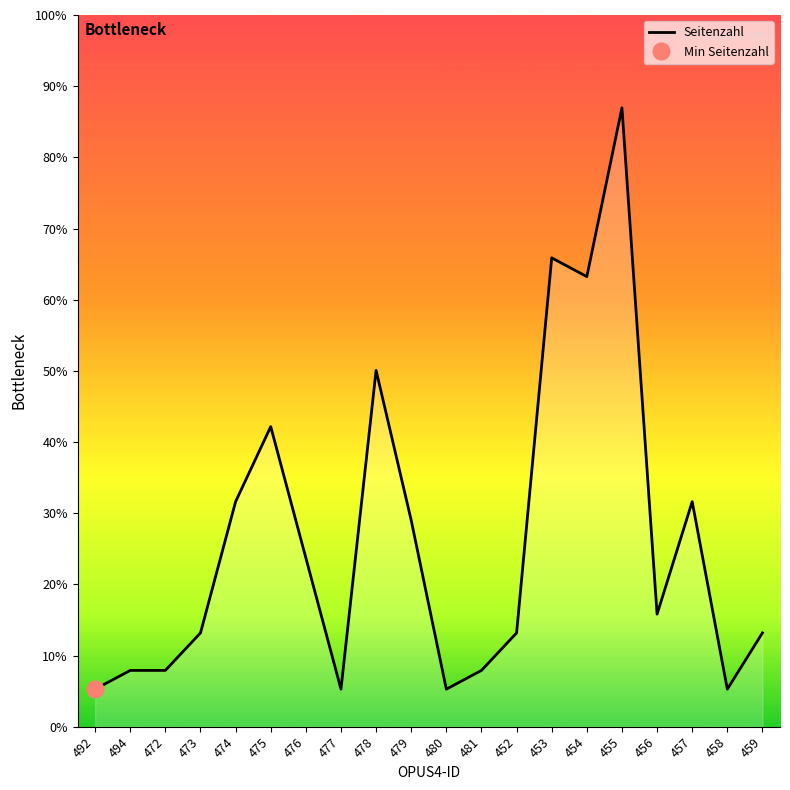

How many interior local valleys (lower than both neighbors) does the data have?

5